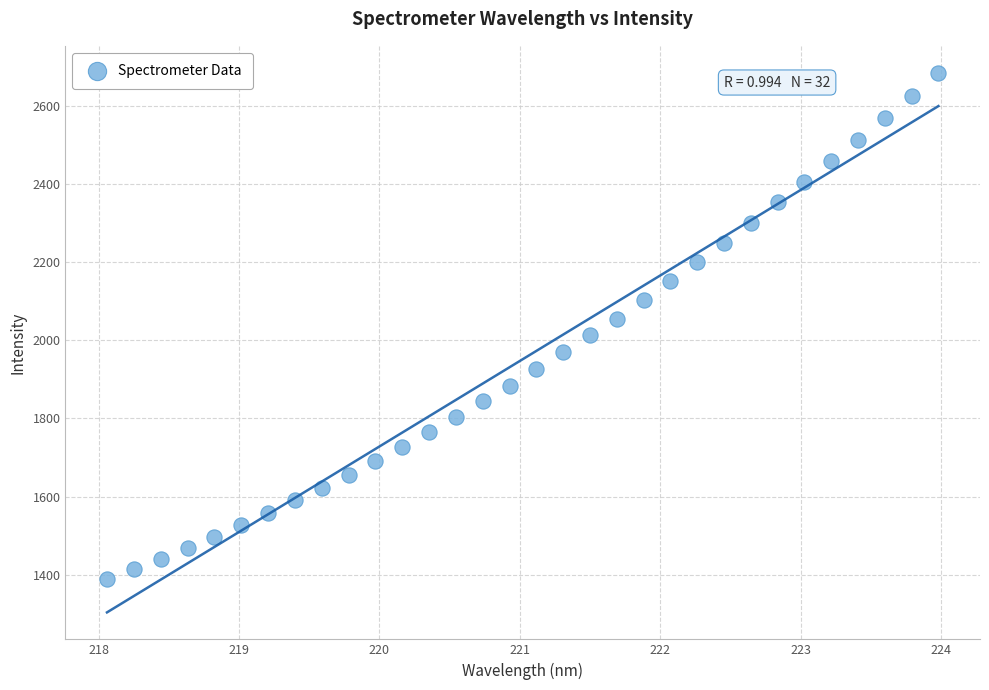

What is the range of X values (max minus min)?

5.9